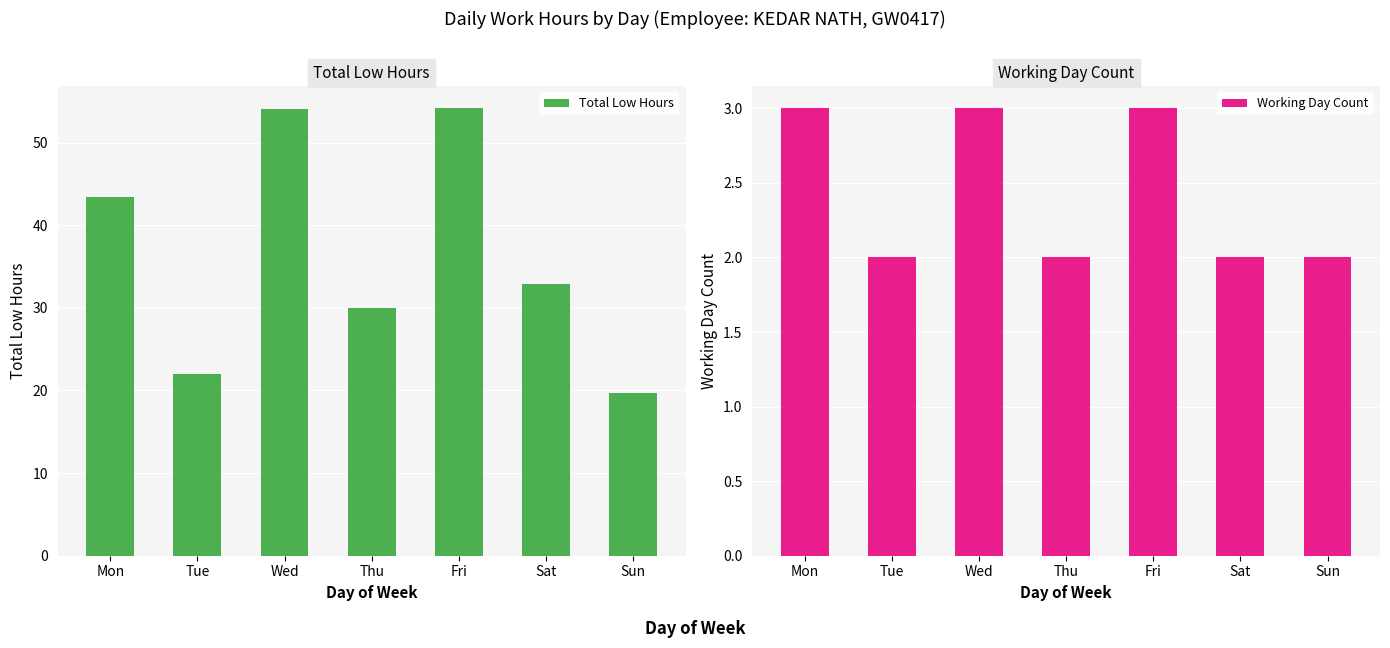

List the series in order of their peak value, lowest first.

Working Day Count, Total Low Hours